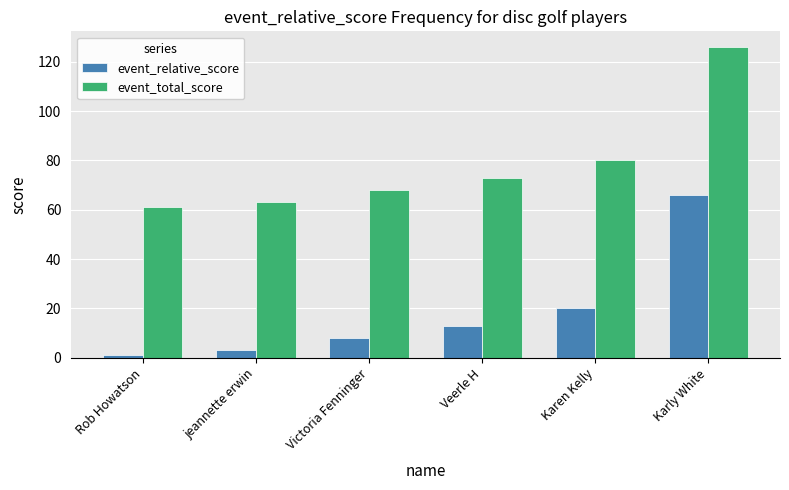

Reading left to right, list all the values displayed in this chart.

event_relative_score: Rob Howatson=1	jeannette erwin=3	Victoria Fenninger=8	Veerle H=13	Karen Kelly=20	Karly White=66
event_total_score: Rob Howatson=61	jeannette erwin=63	Victoria Fenninger=68	Veerle H=73	Karen Kelly=80	Karly White=126